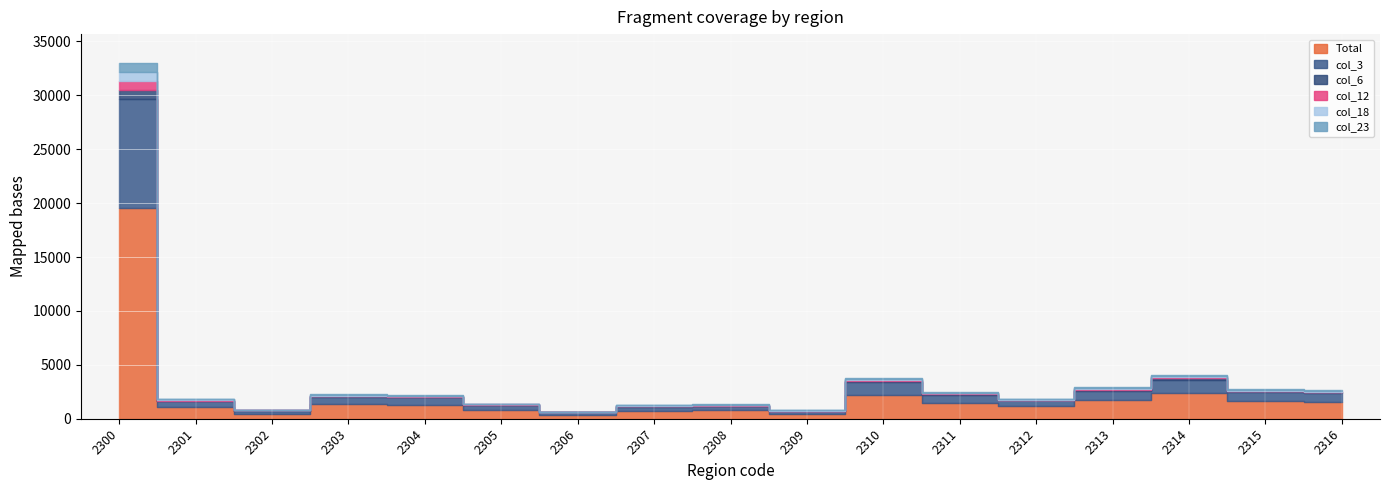

Does the chart display data point markers on the line(s)?

No